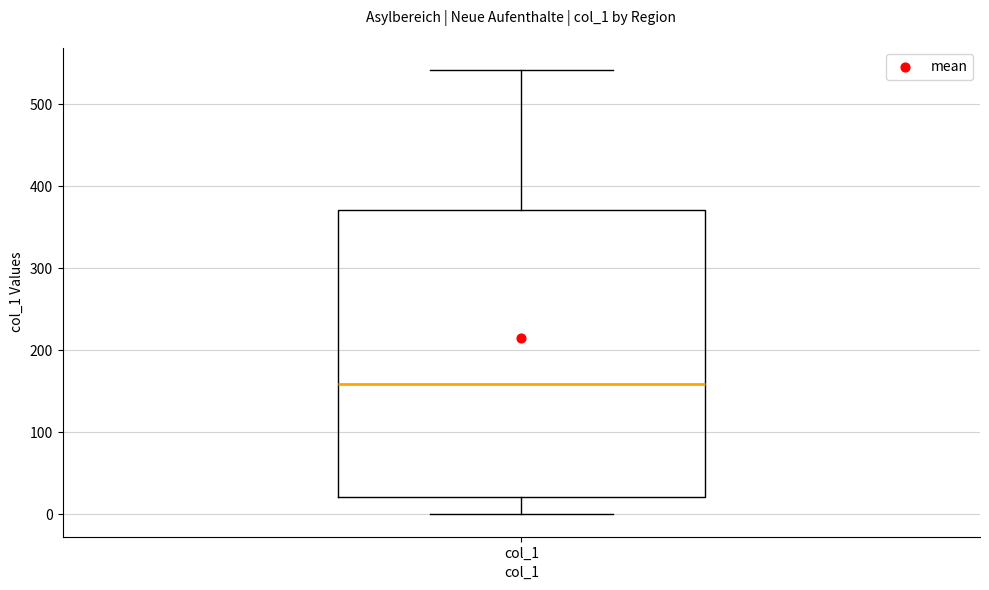

Transcribe this box plot: give where the median line is, the range the box spans, and where the two whiskers end, as read against the y-axis. The values are not printed on the chart, so give them approximately, as read against the axis.

median 160, box 20 to 370, whiskers 0 to 540